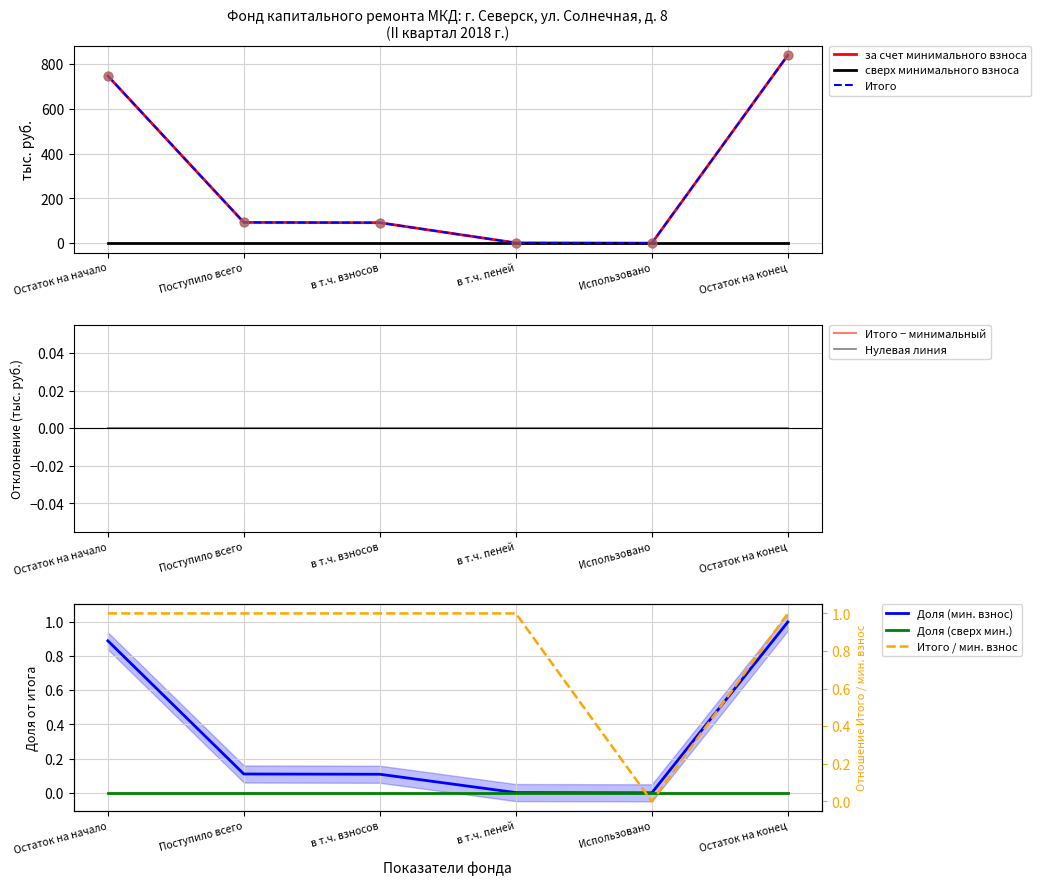

At which category is the sum across all series the highest?

Остаток на конец